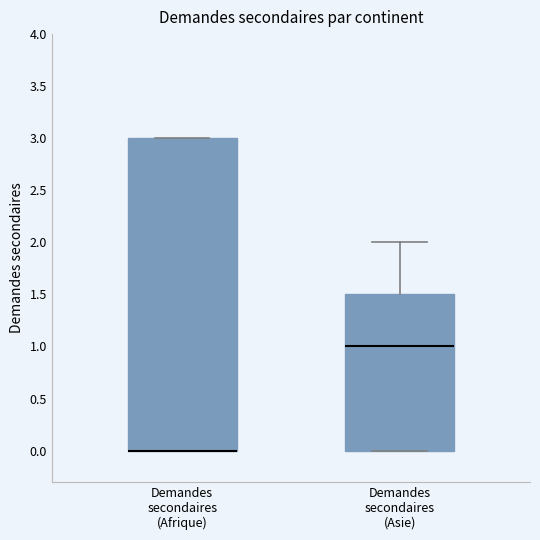

Reading left to right, transcribe this box plot: for each box, give where its median line is, the range the box spans, and where its two whiskers end, as read against the y-axis. The values are not printed on the chart, so give them approximately, as read against the axis.

Demandes secondaires (Afrique): median 0.0 (drawn on the box's lower edge), box 0.0 to 3.0, whiskers 0.0 to 3.0
Demandes secondaires (Asie): median 1.0, box 0.0 to 1.5, whiskers 0.0 to 2.0